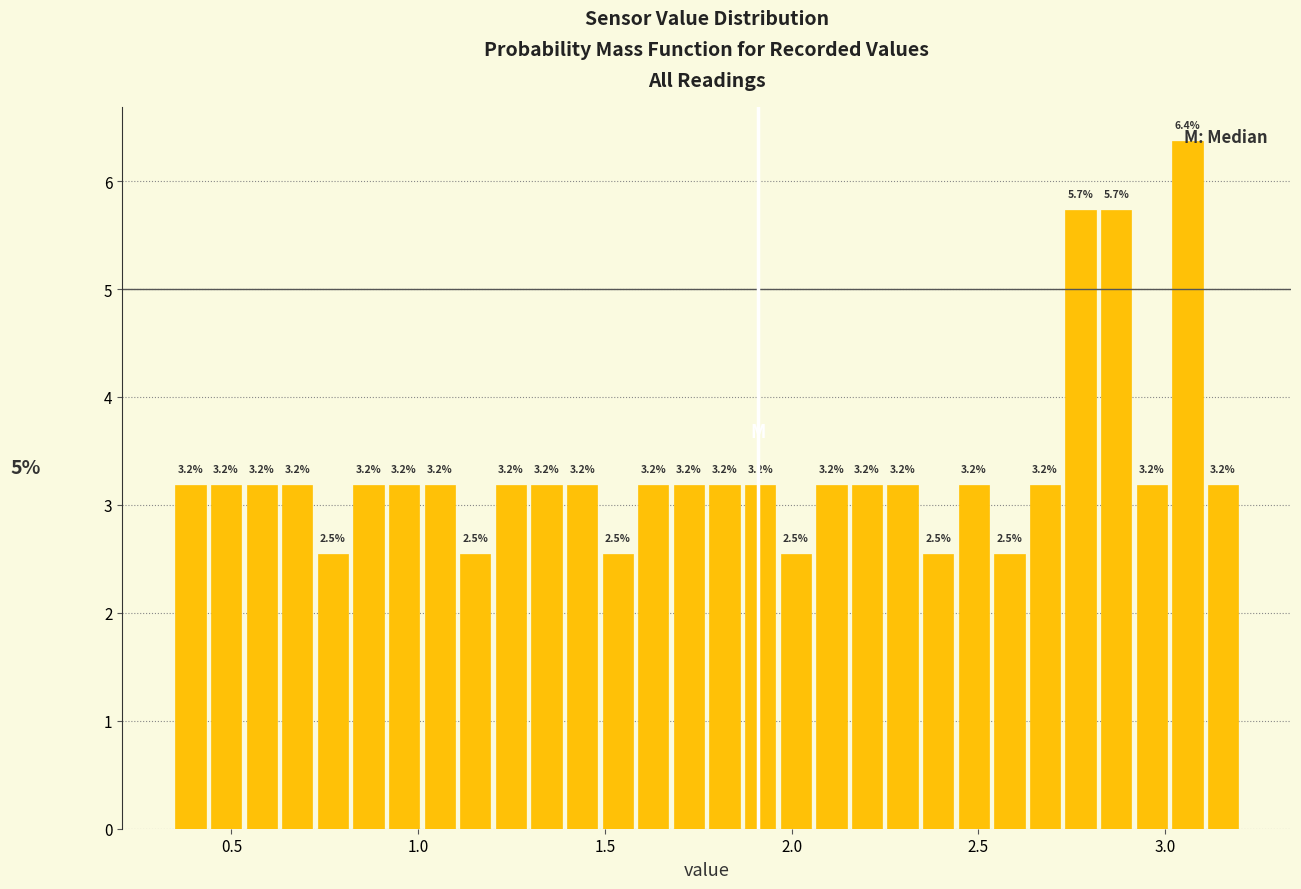

Around what value on the x-axis is the tallest bar? Give the approximate position of its centre, as read against the axis.

3.05